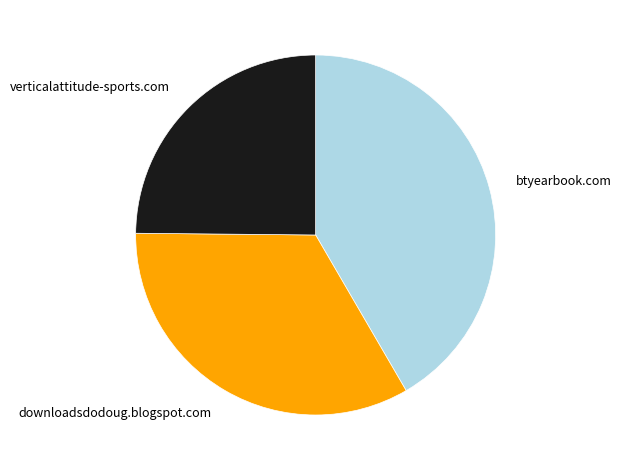

Which has a higher value, btyearbook.com or downloadsdodoug.blogspot.com?

btyearbook.com